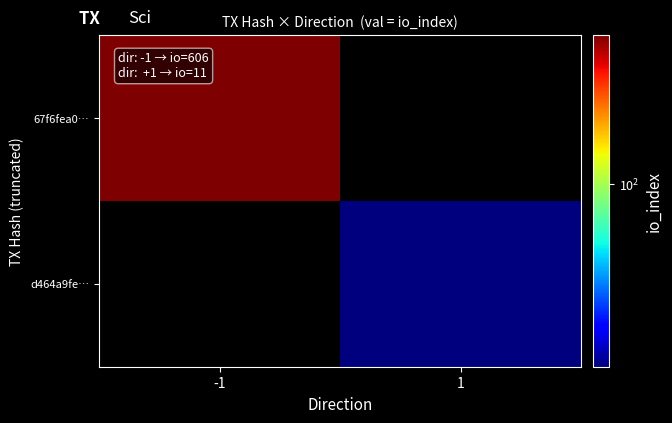

Which label corresponds to the largest value in the chart?

-1